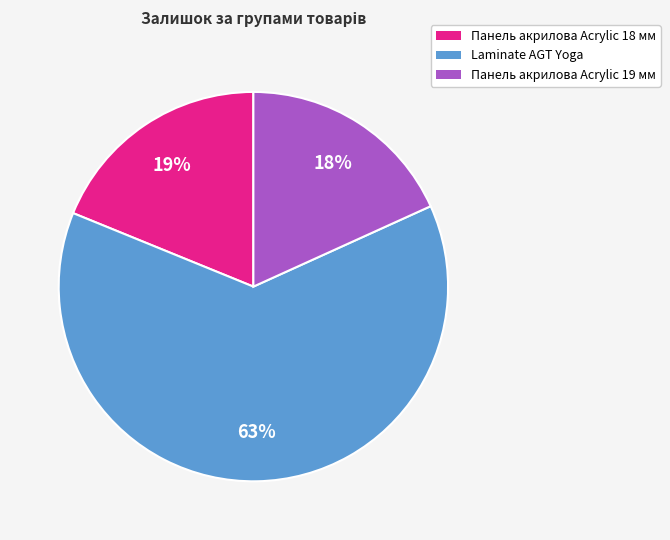

Is there any slice that represents more than half of the pie?

Yes